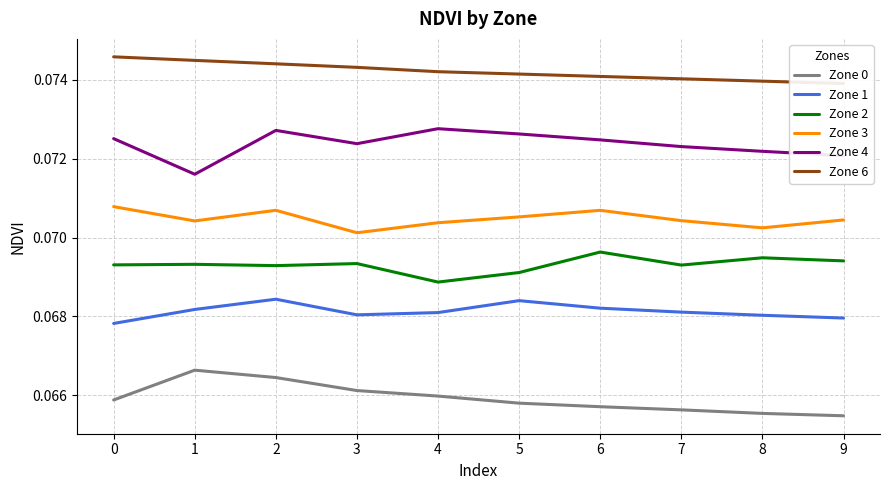

What are all the series names shown in the legend?

Zone 0, Zone 1, Zone 2, Zone 3, Zone 4, Zone 6